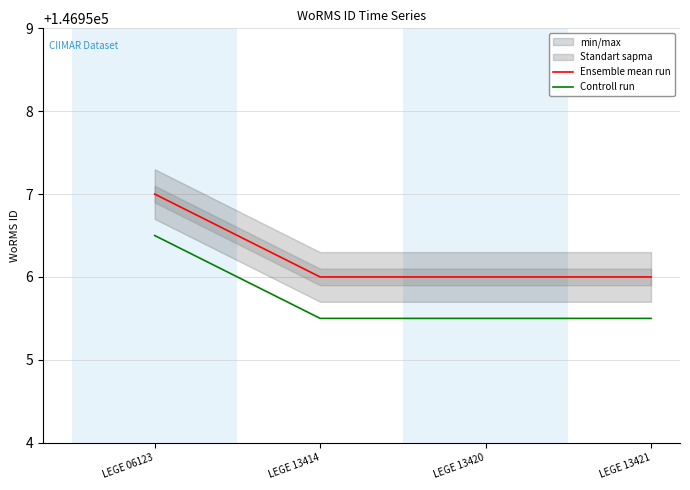

Reading left to right, extract all data points from this chart.

Ensemble mean run: 146957.0	146956.0	146956.0	146956.0
Controll run: 146956.5	146955.5	146955.5	146955.5